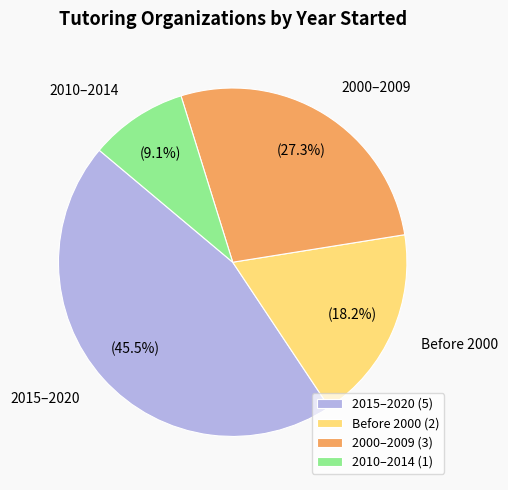

Do Before 2000 and 2015–2020 together represent more than half of the pie?

Yes